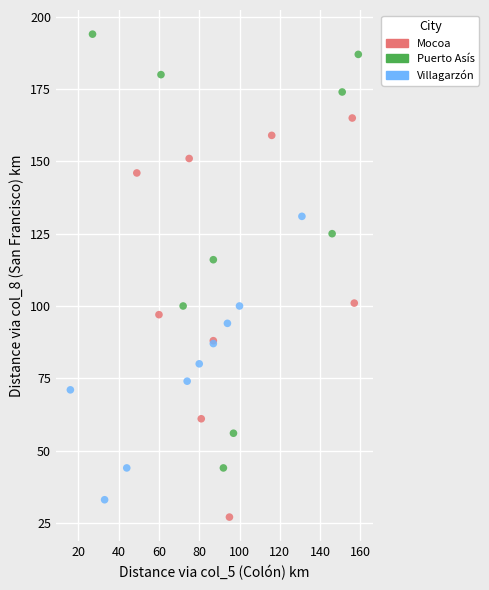

What are all the series names shown in the legend?

Mocoa, Puerto Asís, Villagarzón